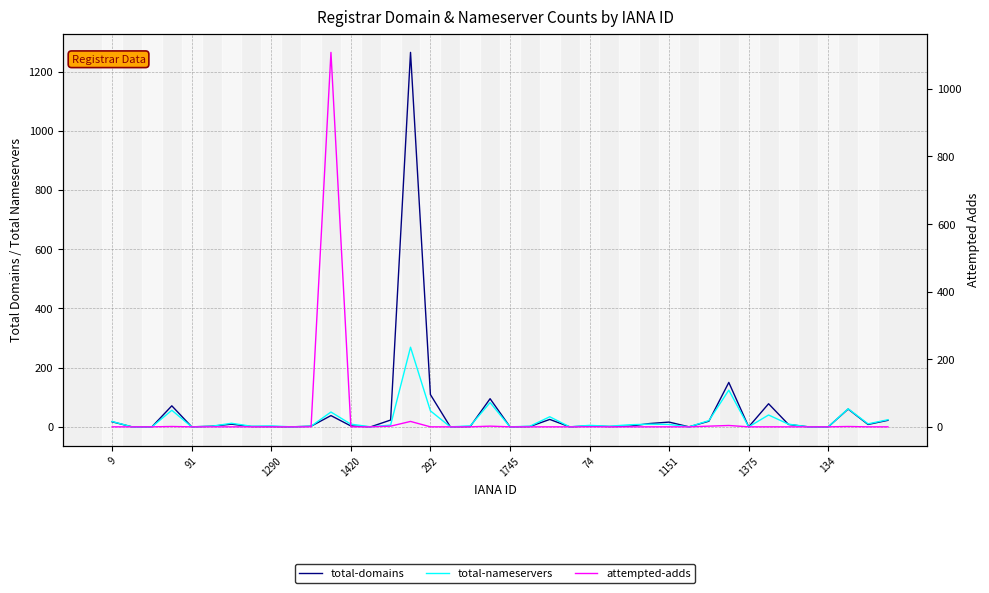

What is the label of the 38th point from the left?

37